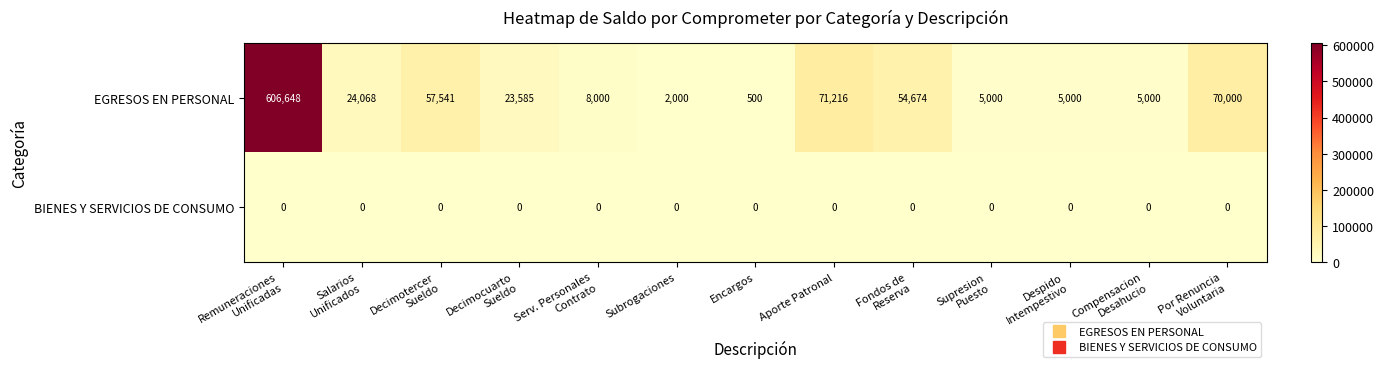

Rank the series at Despido
Intempestivo from lowest to highest value.

BIENES Y SERVICIOS DE CONSUMO, EGRESOS EN PERSONAL